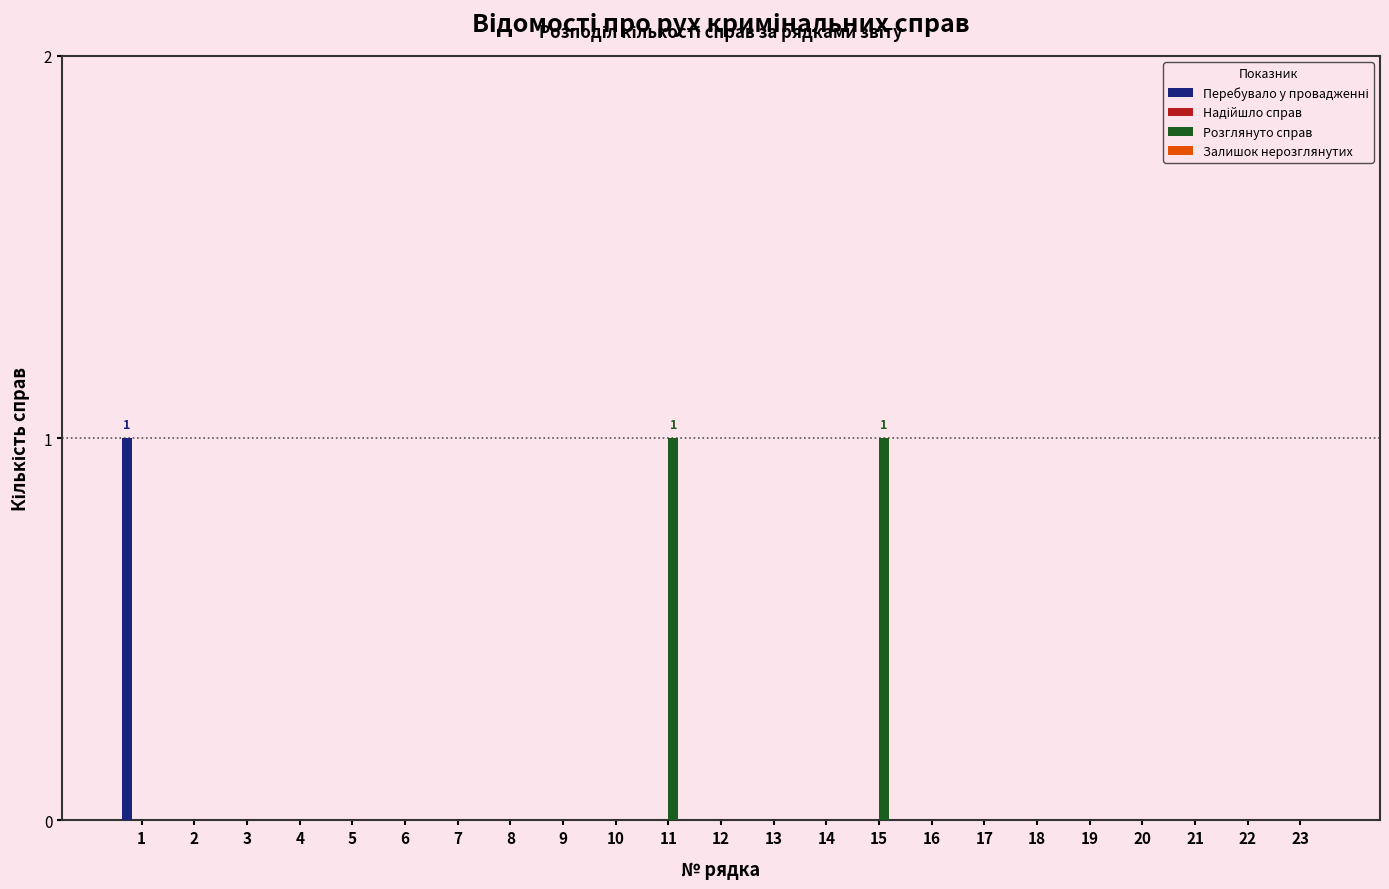

The value of Розглянуто справ at 2 is 0. True or false?

True